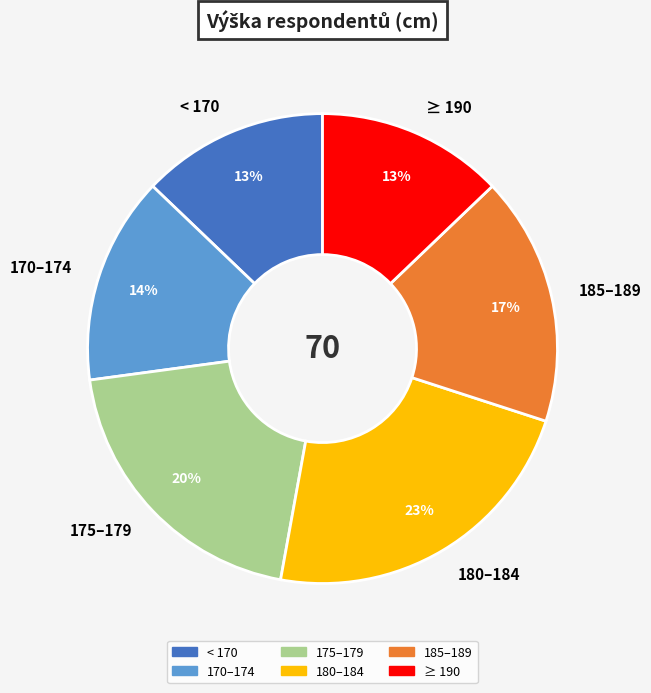

To the nearest percent, what is the difference between the largest and smallest slice percentages?

10%